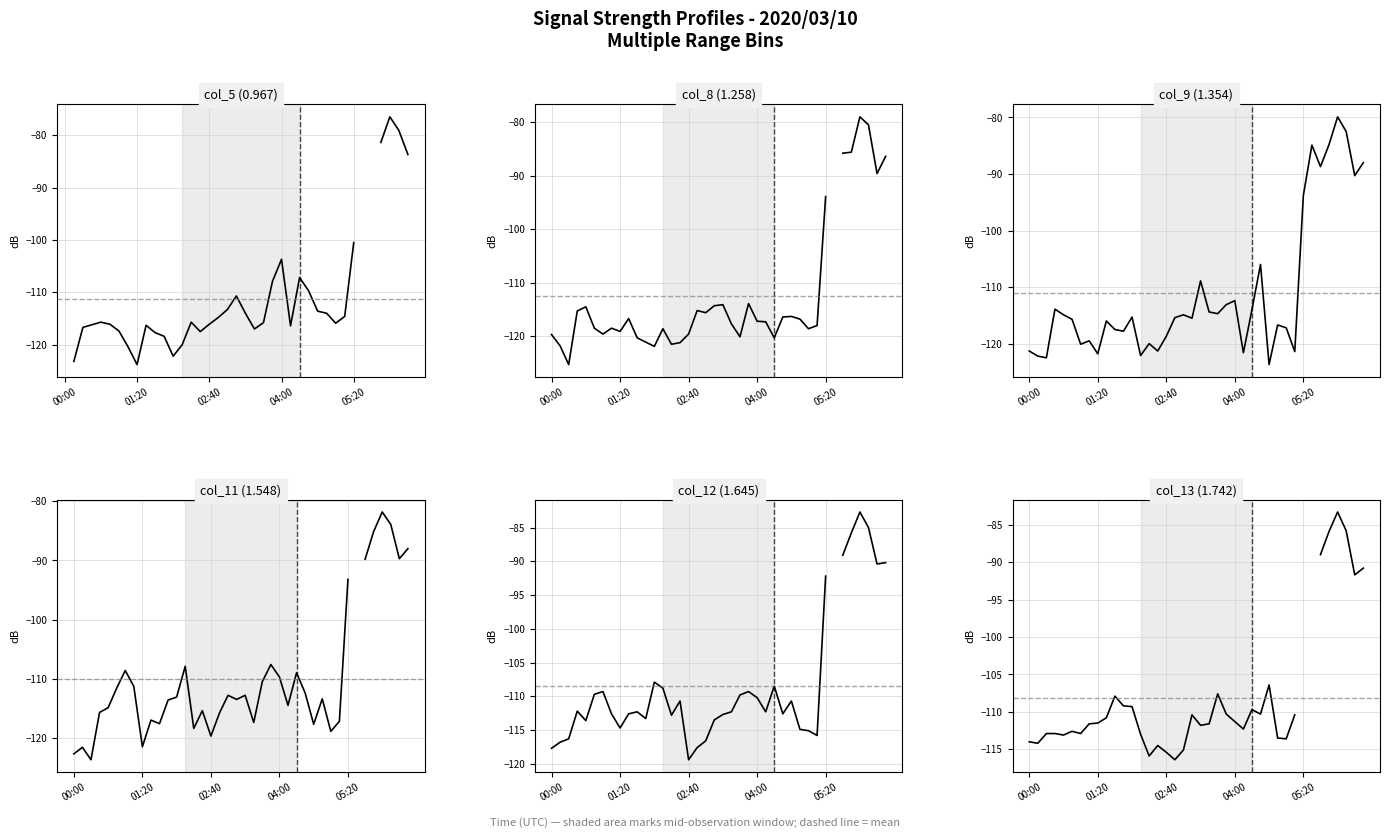

True or false: col_11 (1.548) has a value of -23.8 at 05:20.

False